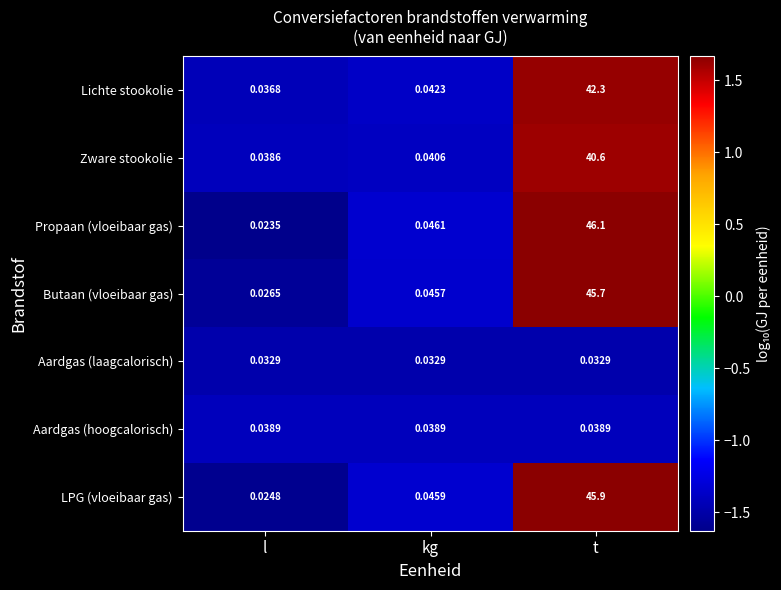

List the labels in order of LPG (vloeibaar gas) value, largest first.

t, kg, l